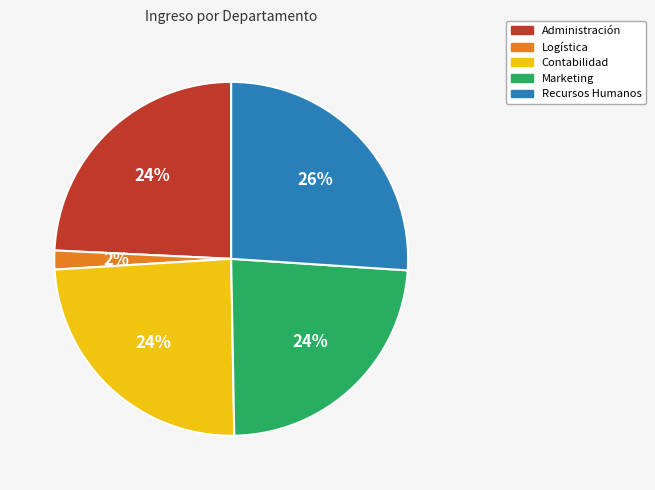

Is it true that Contabilidad is 31% of the pie?

False